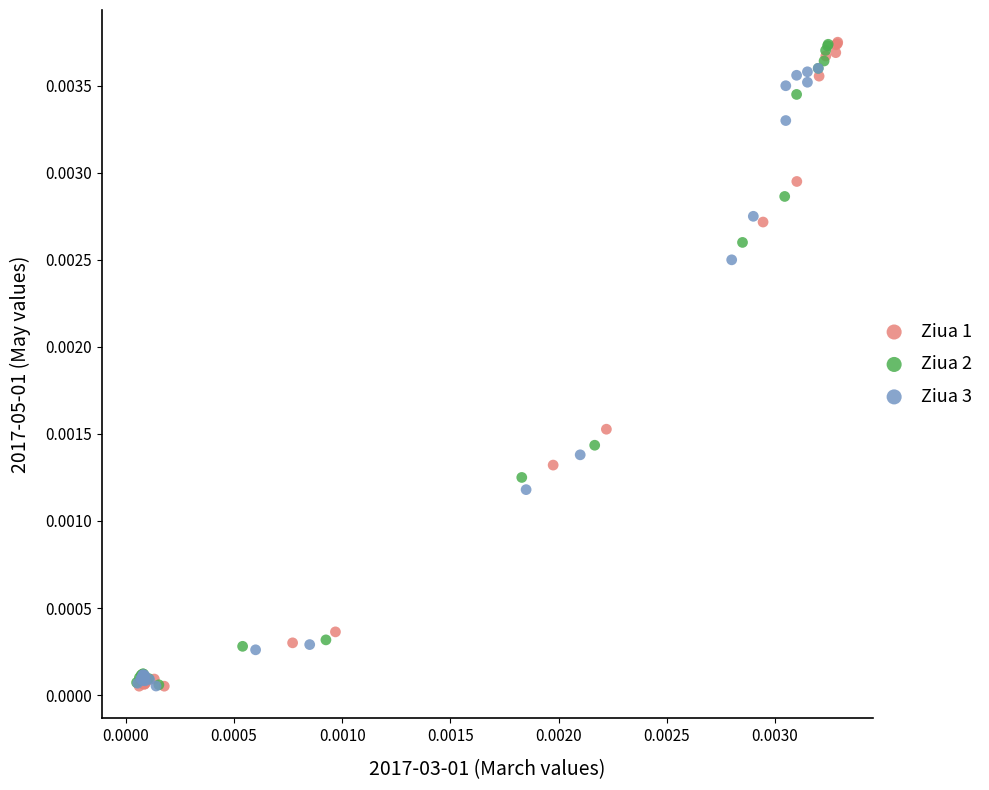

Which series has the largest Y range (max minus min)?

Ziua 1